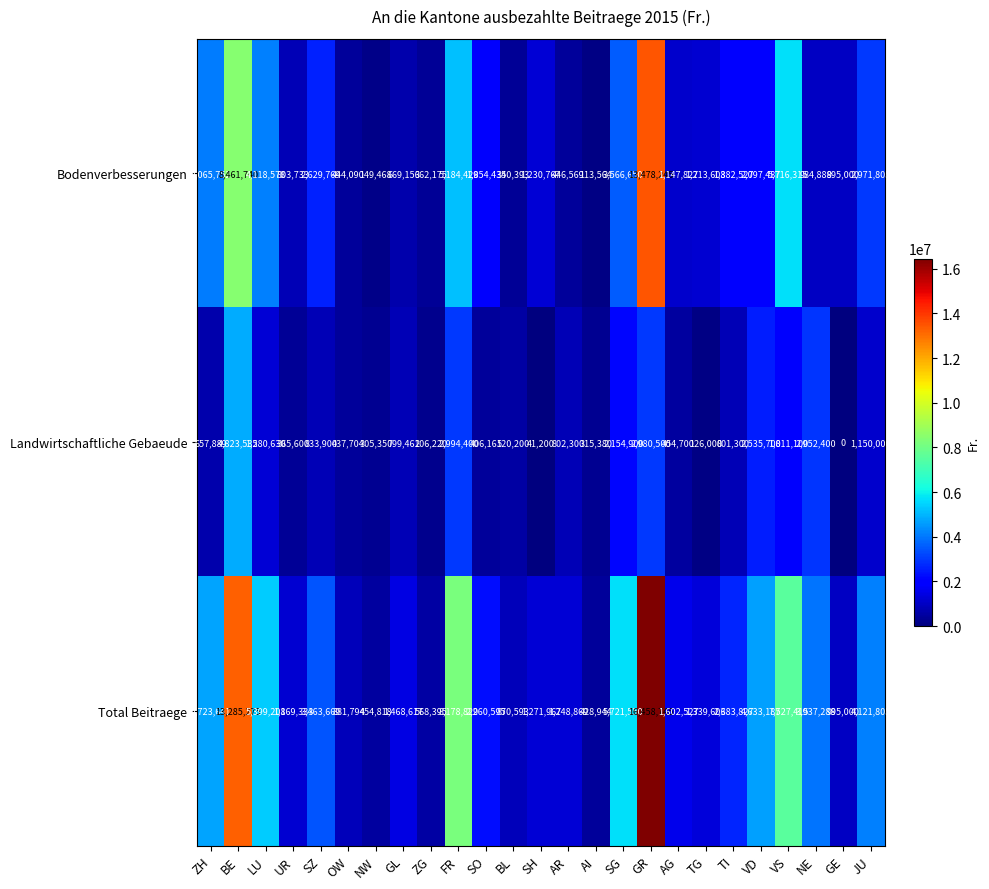

Which series has the widest spread of values?

Total Beitraege